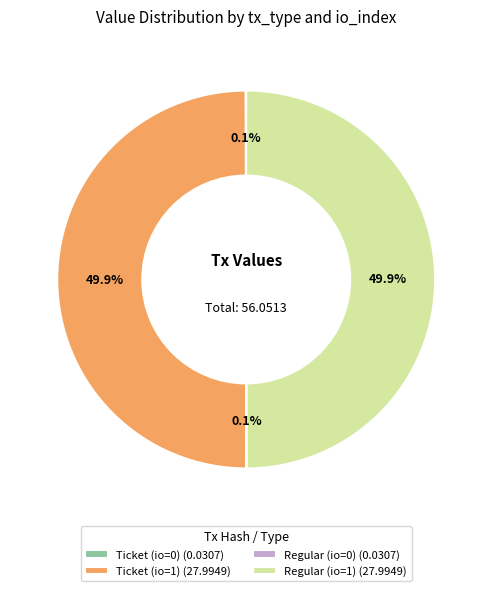

Approximately how many times larger is the value at Ticket (io=1) (27.9949) compared to Regular (io=1) (27.9949)?

1.0